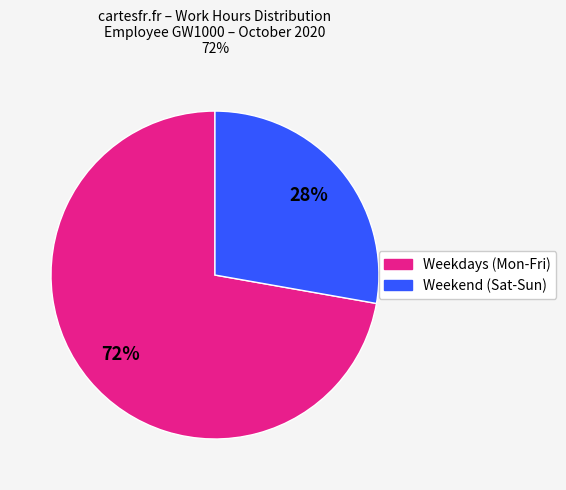

How many slices are in this pie chart?

2